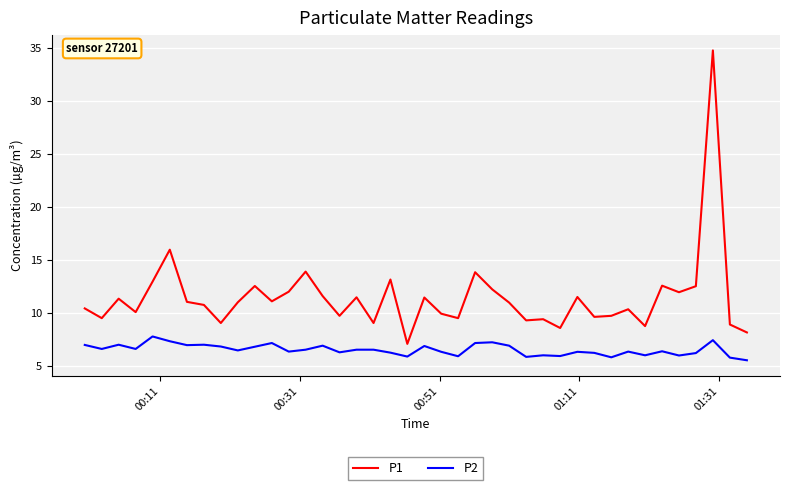

True or false: P2 has more than 2 points higher than both neighbors.

True